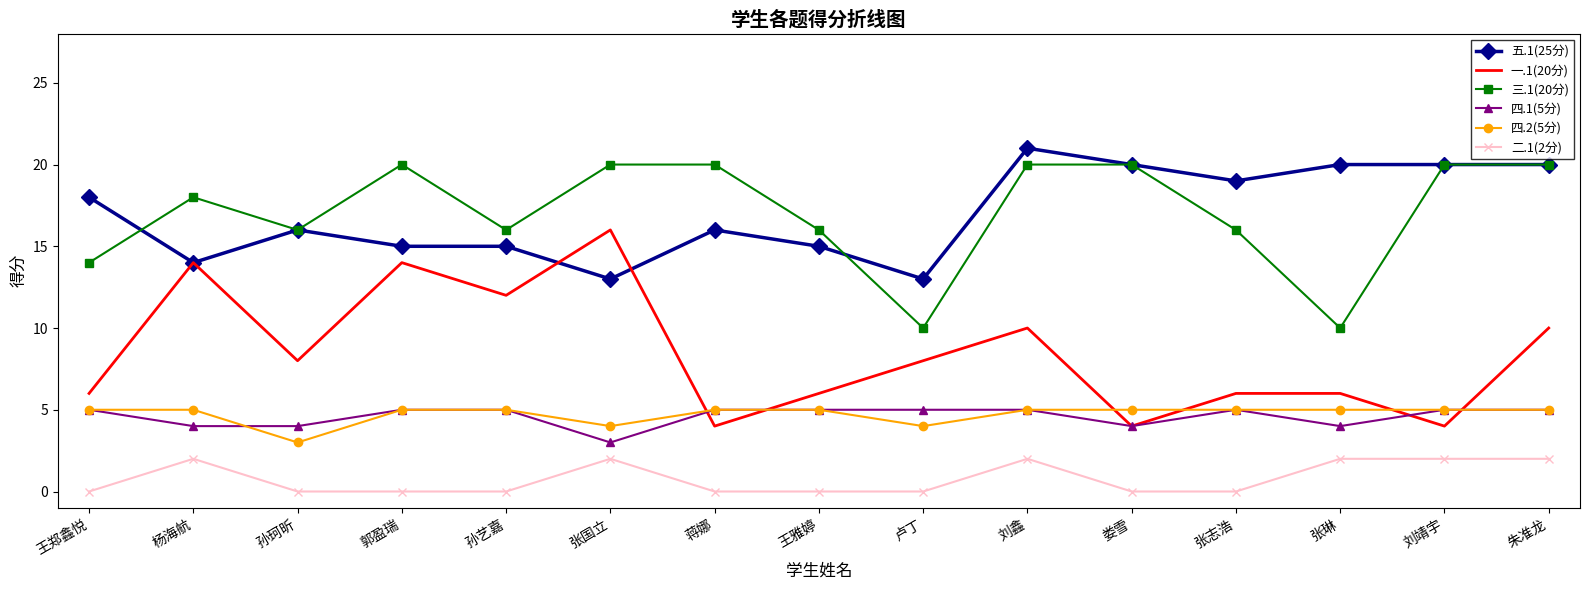

What is the maximum value for 五.1(25分)?

21